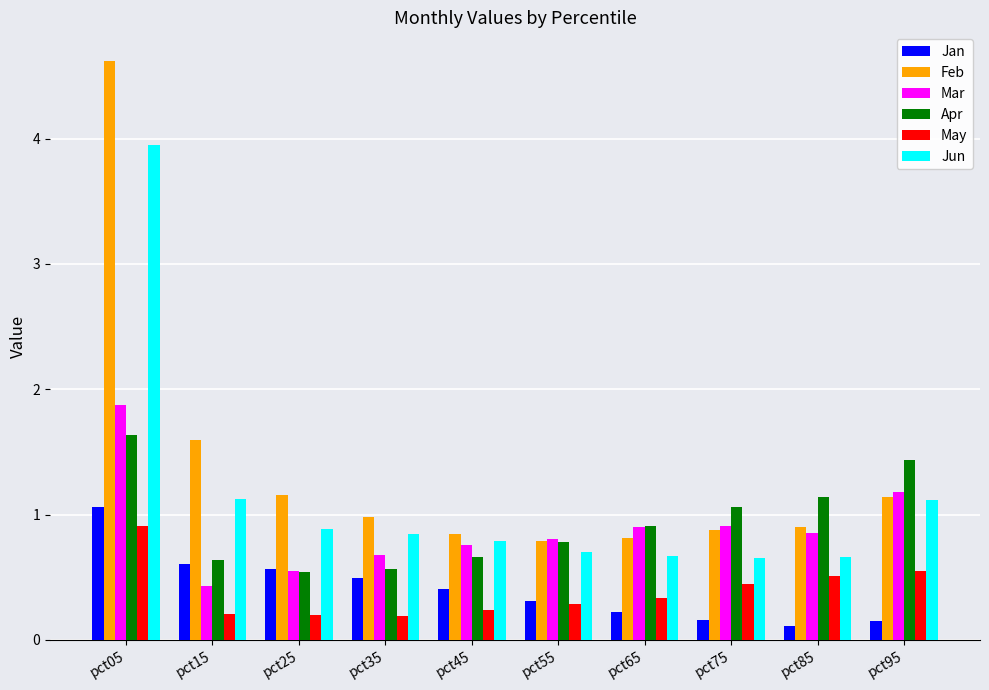

What is the sum of all May values?

3.9